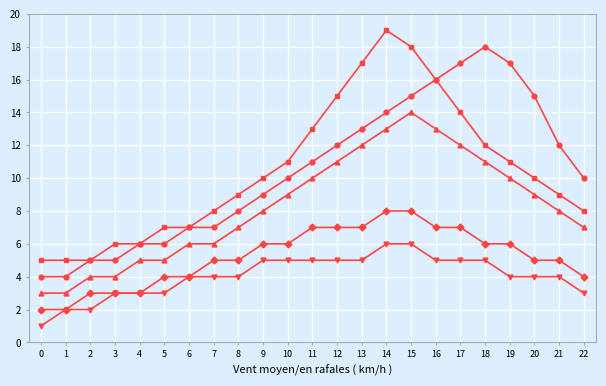

Which label corresponds to the largest value in the chart?

14